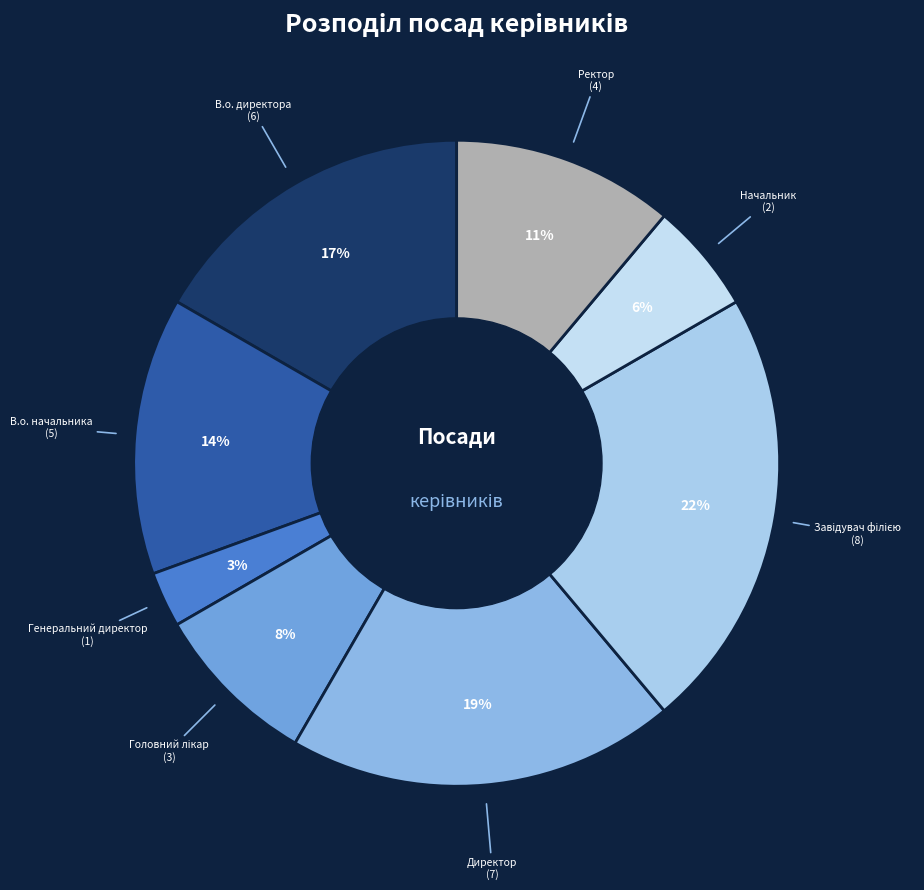

Do В.о. директора and Генеральний директор together represent more than half of the pie?

No